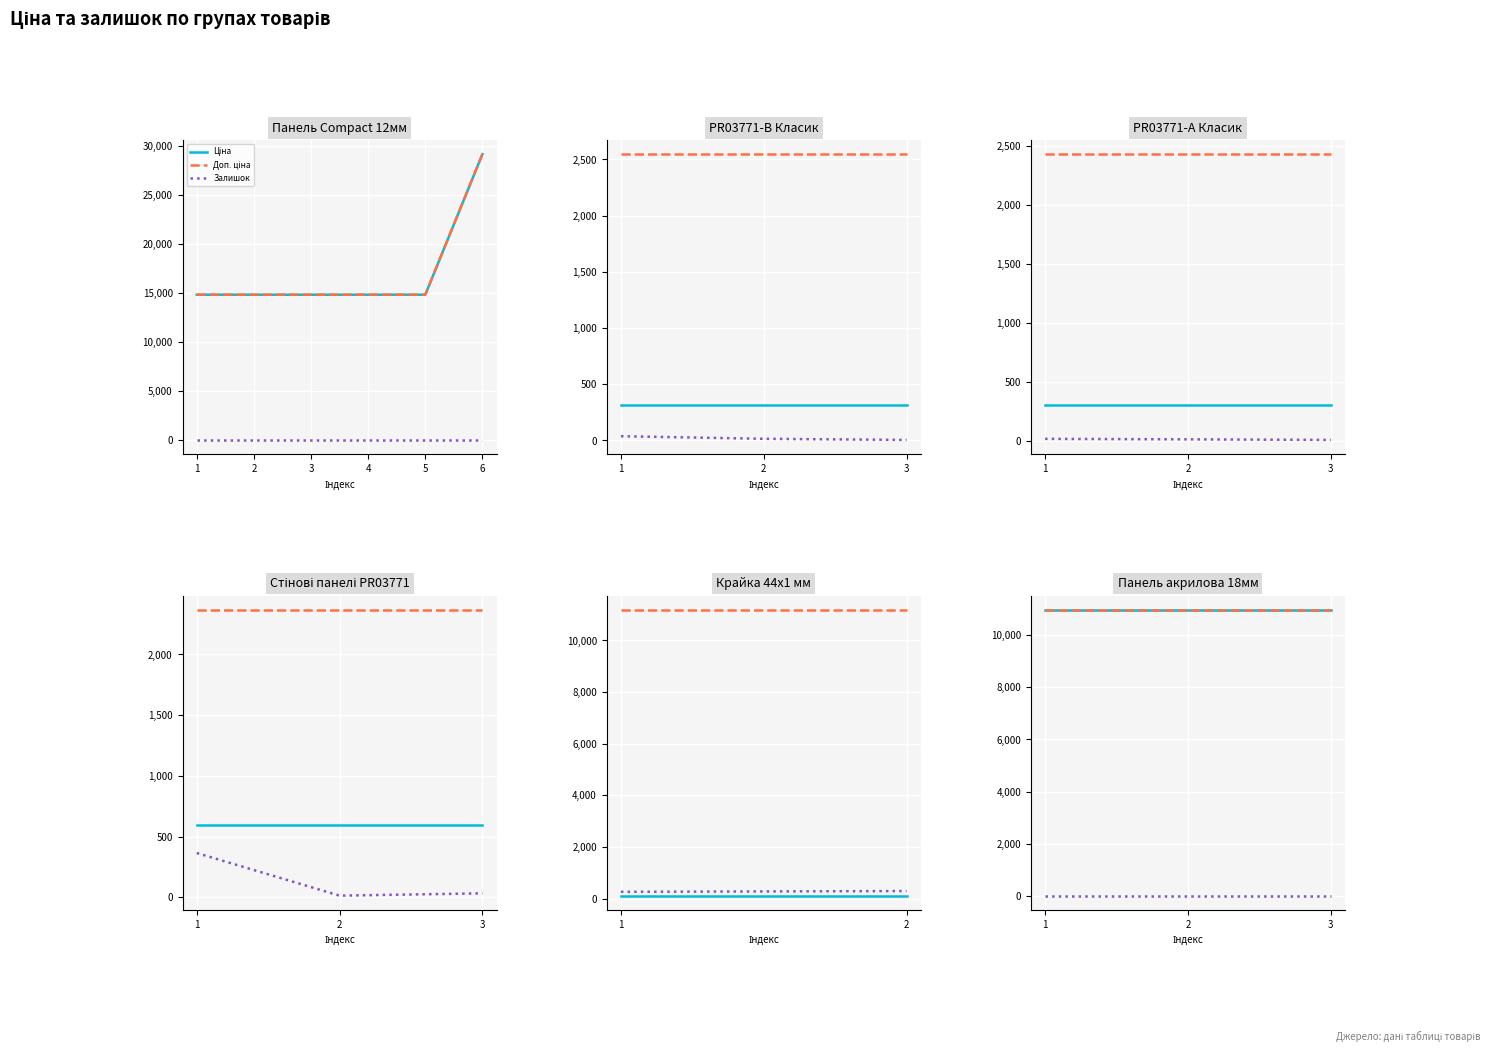

Rank the series by their maximum value, from lowest to highest.

Залишок, Ціна, Доп. ціна